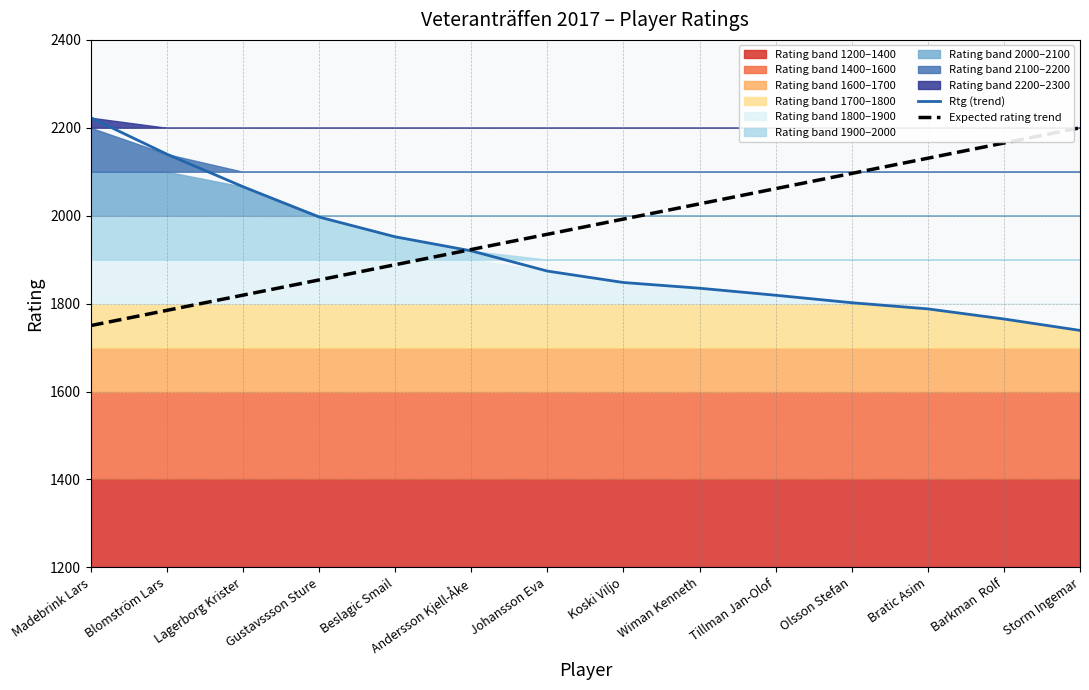

What is the label of the 7th point from the left?

Johansson Eva